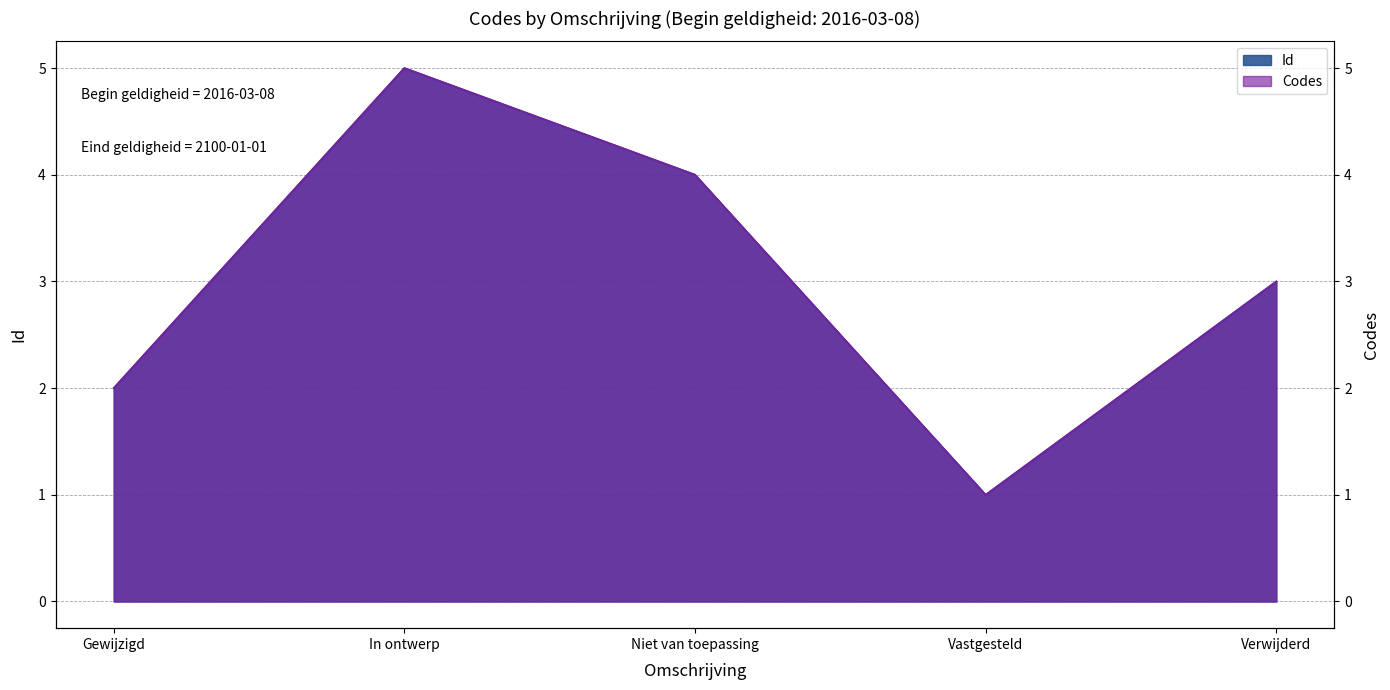

True or false: Id and Codes cross at least once.

False